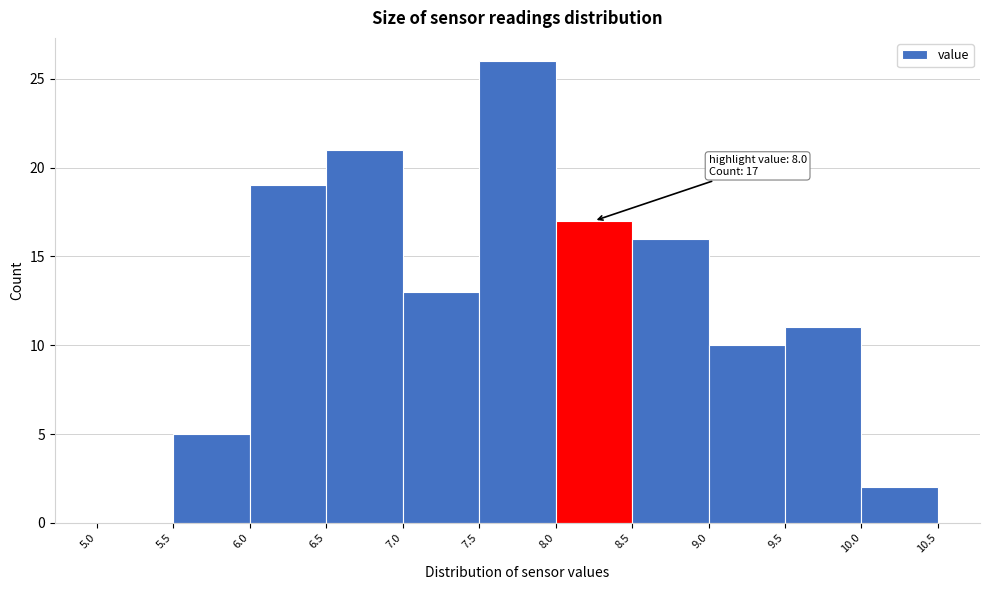

Over which range of the x-axis is the bar tallest?

7.5 to 8.0